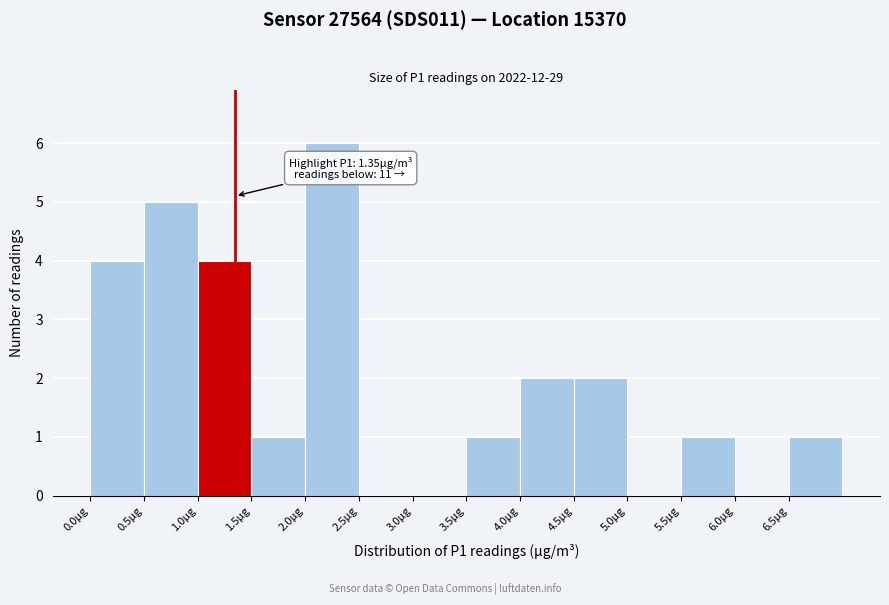

Over which range of the x-axis is the bar tallest?

2.0 to 2.5